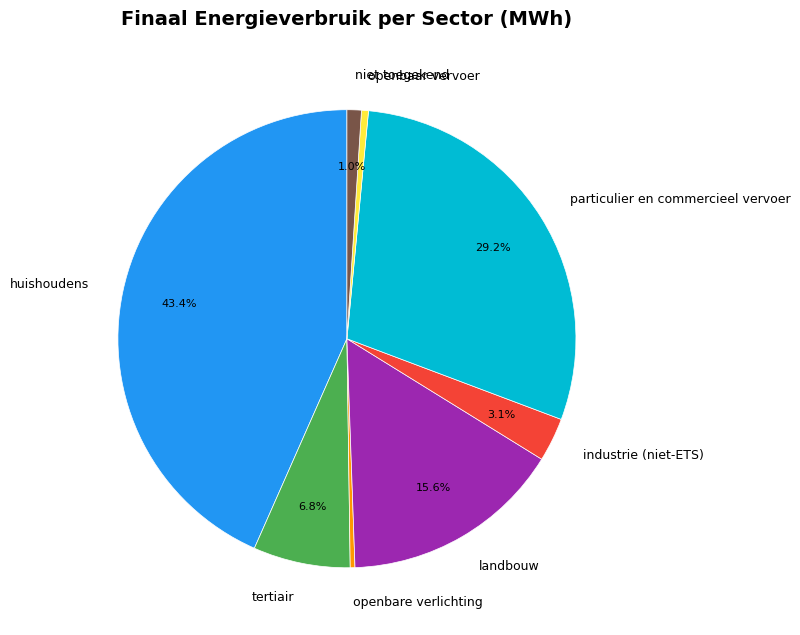

Between openbaar vervoer and tertiair, which is larger?

tertiair